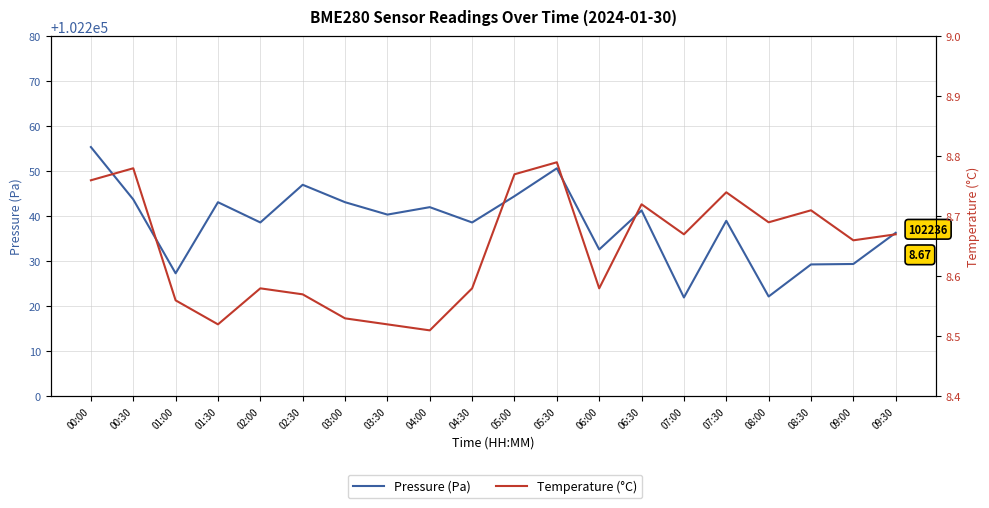

True or false: Pressure (Pa) and Temperature (°C) intersect in this chart.

False